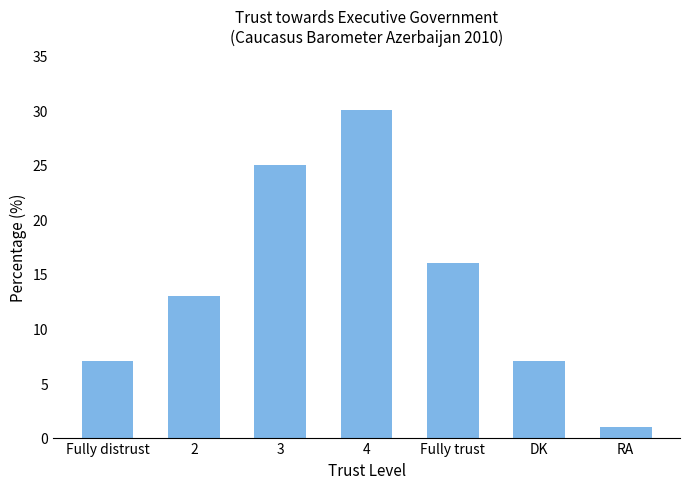

Reading left to right, extract all data points from this chart.

7	13	25	30	16	7	1